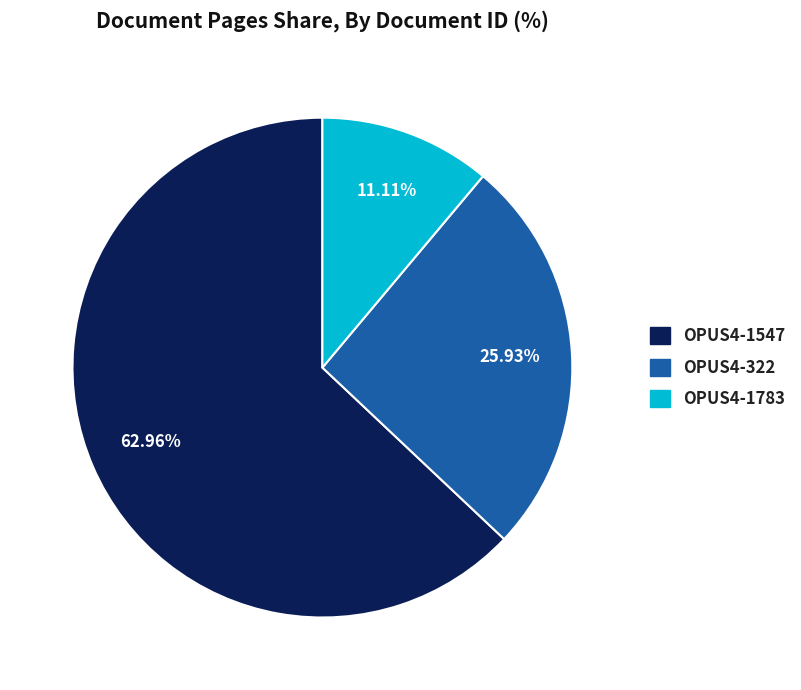

Rank the categories by value from lowest to highest.

OPUS4-1783, OPUS4-322, OPUS4-1547